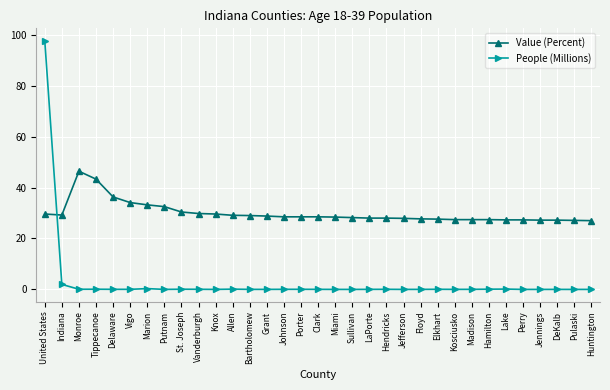

Which series has the largest total across all categories?

Value (Percent)